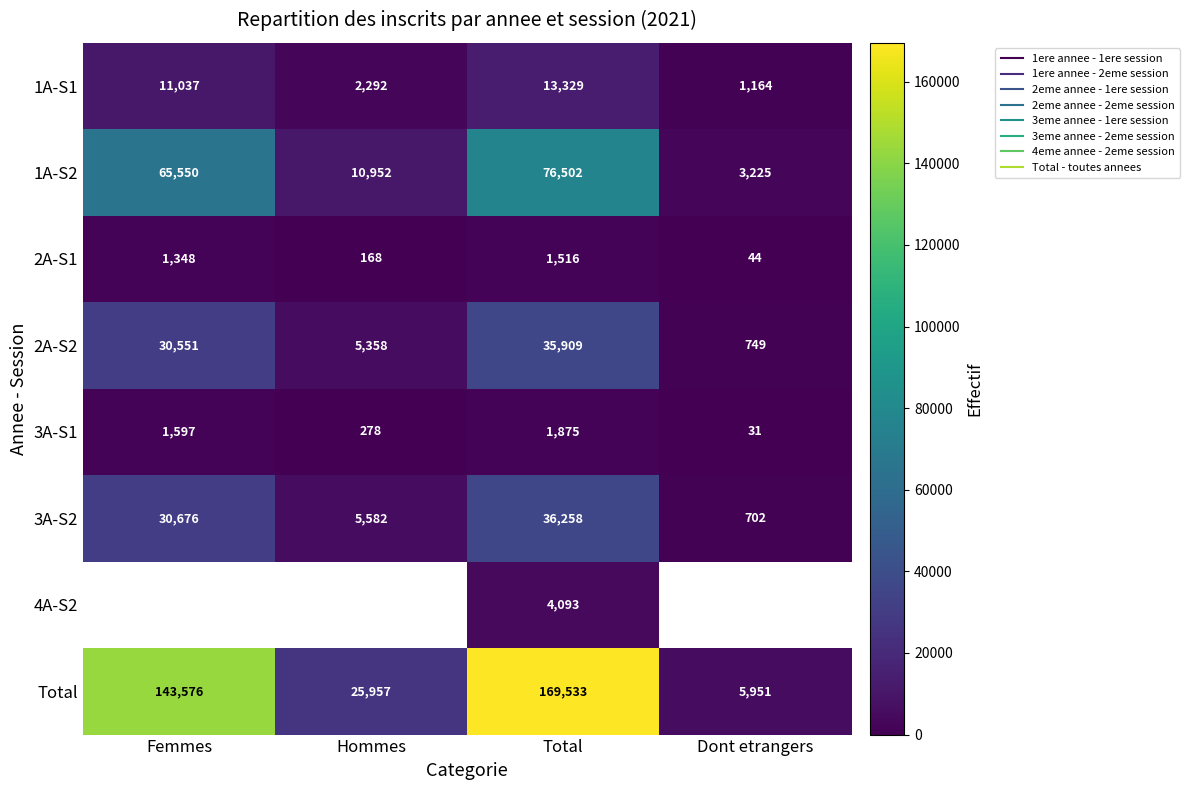

What is the spread (max minus min) of values at Hommes?

25789.0